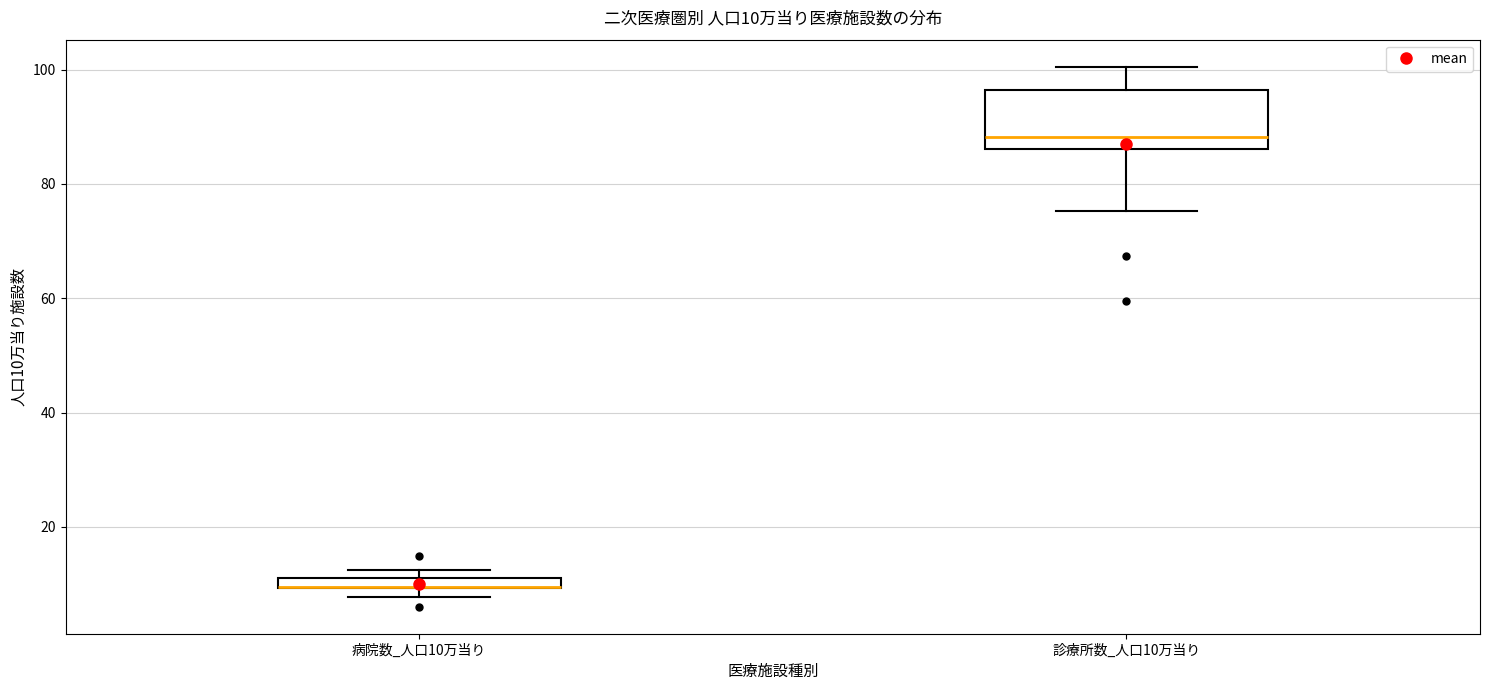

Comparing the boxes themselves (not the whiskers), which one is the tallest?

診療所数_人口10万当り